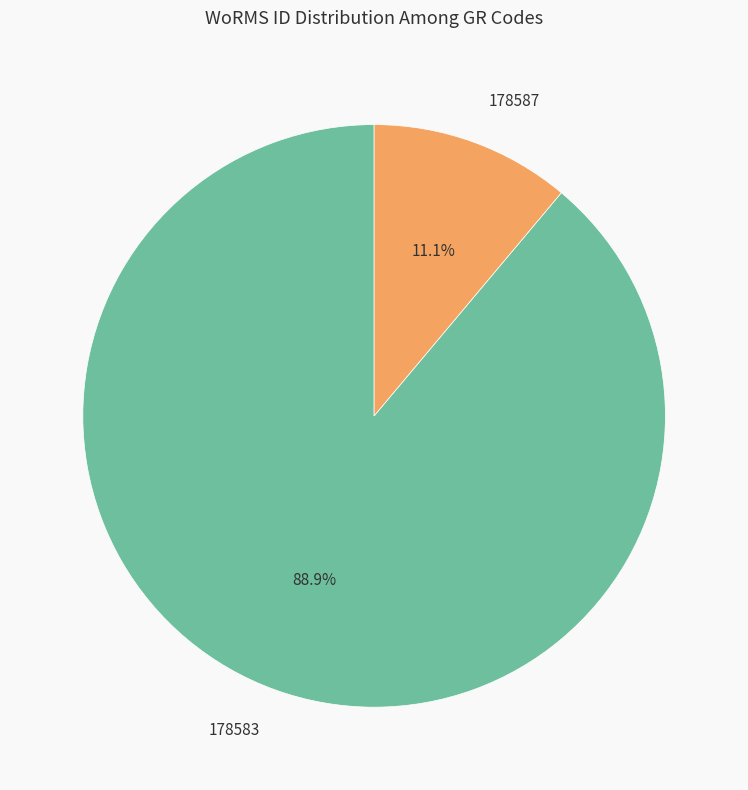

Does any single category account for the majority?

Yes